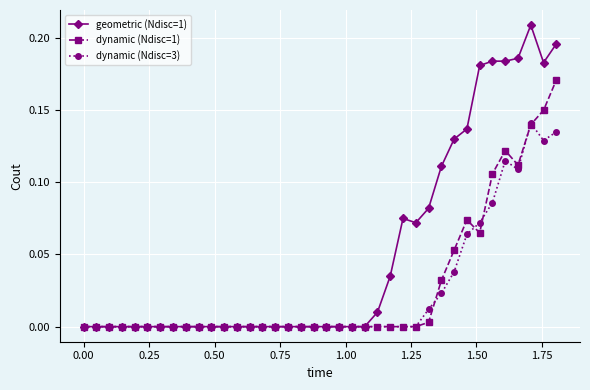

Which series has the largest total across all categories?

geometric (Ndisc=1)